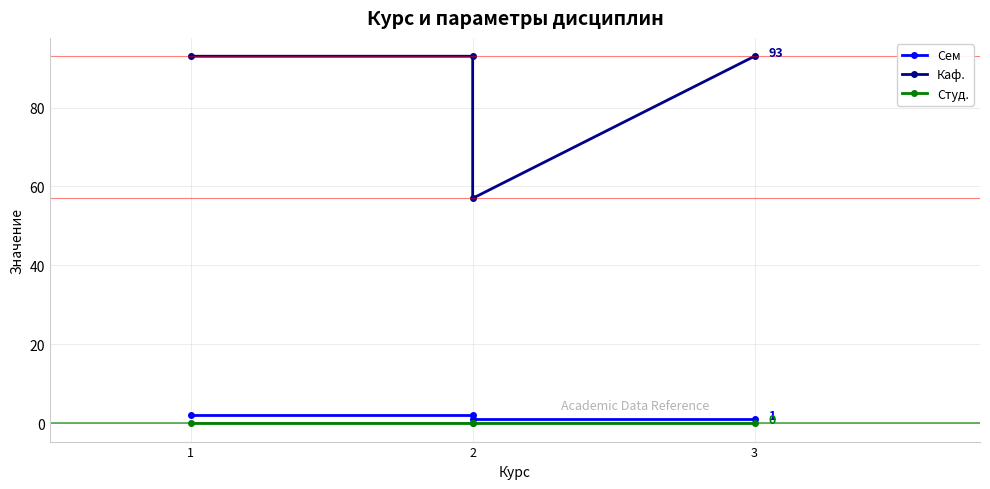

What is the value of the Сем point at the 3rd from the left?

1